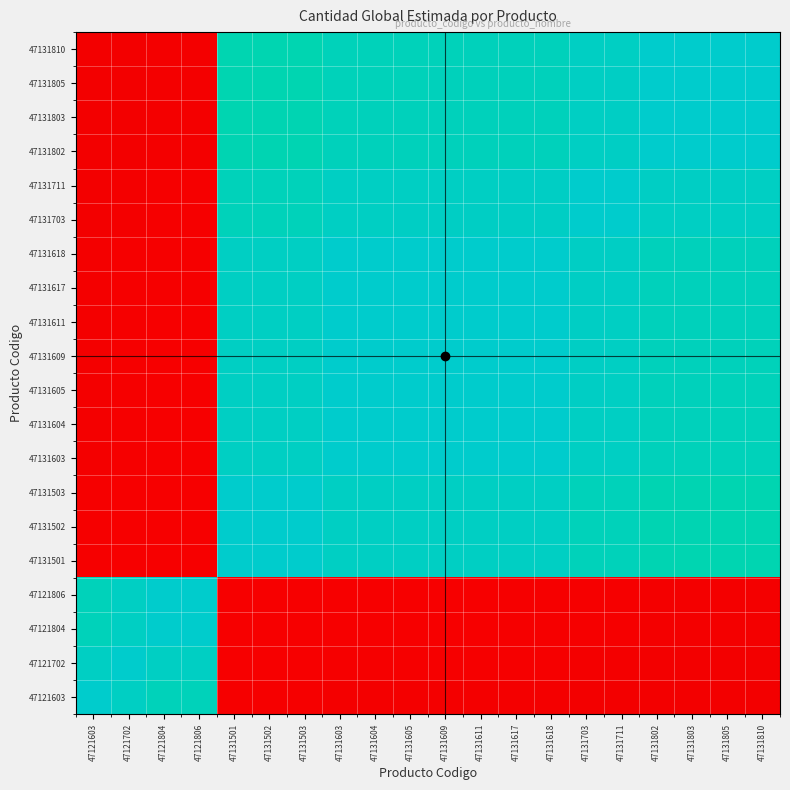

Reading right to left, list all the values displayed in this chart.

47121603: 47131810=0.1	47131805=0.1	47131803=0.1	47131802=0.1	47131711=0.1	47131703=0.1	47131618=0.1	47131617=0.1	47131611=0.1	47131609=0.1	47131605=0.1	47131604=0.1	47131603=0.1	47131503=0.1	47131502=0.1	47131501=0.1	47121806=1.0	47121804=1.0	47121702=1.0	47121603=1.0
47121702: 47131810=0.1	47131805=0.1	47131803=0.1	47131802=0.1	47131711=0.1	47131703=0.1	47131618=0.1	47131617=0.1	47131611=0.1	47131609=0.1	47131605=0.1	47131604=0.1	47131603=0.1	47131503=0.1	47131502=0.1	47131501=0.1	47121806=1.0	47121804=1.0	47121702=1.0	47121603=1.0
47121804: 47131810=0.1	47131805=0.1	47131803=0.1	47131802=0.1	47131711=0.1	47131703=0.1	47131618=0.1	47131617=0.1	47131611=0.1	47131609=0.1	47131605=0.1	47131604=0.1	47131603=0.1	47131503=0.1	47131502=0.1	47131501=0.1	47121806=1.0	47121804=1.0	47121702=1.0	47121603=1.0
47121806: 47131810=0.1	47131805=0.1	47131803=0.1	47131802=0.1	47131711=0.1	47131703=0.1	47131618=0.1	47131617=0.1	47131611=0.1	47131609=0.1	47131605=0.1	47131604=0.1	47131603=0.1	47131503=0.1	47131502=0.1	47131501=0.1	47121806=1.0	47121804=1.0	47121702=1.0	47121603=1.0
47131501: 47131810=0.9	47131805=0.9	47131803=0.9	47131802=0.9	47131711=1.0	47131703=1.0	47131618=1.0	47131617=1.0	47131611=1.0	47131609=1.0	47131605=1.0	47131604=1.0	47131603=1.0	47131503=1.0	47131502=1.0	47131501=1.0	47121806=0.1	47121804=0.1	47121702=0.1	47121603=0.1
47131502: 47131810=0.9	47131805=0.9	47131803=0.9	47131802=0.9	47131711=1.0	47131703=1.0	47131618=1.0	47131617=1.0	47131611=1.0	47131609=1.0	47131605=1.0	47131604=1.0	47131603=1.0	47131503=1.0	47131502=1.0	47131501=1.0	47121806=0.1	47121804=0.1	47121702=0.1	47121603=0.1
47131503: 47131810=0.9	47131805=0.9	47131803=0.9	47131802=0.9	47131711=1.0	47131703=1.0	47131618=1.0	47131617=1.0	47131611=1.0	47131609=1.0	47131605=1.0	47131604=1.0	47131603=1.0	47131503=1.0	47131502=1.0	47131501=1.0	47121806=0.1	47121804=0.1	47121702=0.1	47121603=0.1
47131603: 47131810=1.0	47131805=1.0	47131803=1.0	47131802=1.0	47131711=1.0	47131703=1.0	47131618=1.0	47131617=1.0	47131611=1.0	47131609=1.0	47131605=1.0	47131604=1.0	47131603=1.0	47131503=1.0	47131502=1.0	47131501=1.0	47121806=0.1	47121804=0.1	47121702=0.1	47121603=0.1
47131604: 47131810=1.0	47131805=1.0	47131803=1.0	47131802=1.0	47131711=1.0	47131703=1.0	47131618=1.0	47131617=1.0	47131611=1.0	47131609=1.0	47131605=1.0	47131604=1.0	47131603=1.0	47131503=1.0	47131502=1.0	47131501=1.0	47121806=0.1	47121804=0.1	47121702=0.1	47121603=0.1
47131605: 47131810=1.0	47131805=1.0	47131803=1.0	47131802=1.0	47131711=1.0	47131703=1.0	47131618=1.0	47131617=1.0	47131611=1.0	47131609=1.0	47131605=1.0	47131604=1.0	47131603=1.0	47131503=1.0	47131502=1.0	47131501=1.0	47121806=0.1	47121804=0.1	47121702=0.1	47121603=0.1
47131609: 47131810=1.0	47131805=1.0	47131803=1.0	47131802=1.0	47131711=1.0	47131703=1.0	47131618=1.0	47131617=1.0	47131611=1.0	47131609=1.0	47131605=1.0	47131604=1.0	47131603=1.0	47131503=1.0	47131502=1.0	47131501=1.0	47121806=0.1	47121804=0.1	47121702=0.1	47121603=0.1
47131611: 47131810=1.0	47131805=1.0	47131803=1.0	47131802=1.0	47131711=1.0	47131703=1.0	47131618=1.0	47131617=1.0	47131611=1.0	47131609=1.0	47131605=1.0	47131604=1.0	47131603=1.0	47131503=1.0	47131502=1.0	47131501=1.0	47121806=0.1	47121804=0.1	47121702=0.1	47121603=0.1
47131617: 47131810=1.0	47131805=1.0	47131803=1.0	47131802=1.0	47131711=1.0	47131703=1.0	47131618=1.0	47131617=1.0	47131611=1.0	47131609=1.0	47131605=1.0	47131604=1.0	47131603=1.0	47131503=1.0	47131502=1.0	47131501=1.0	47121806=0.1	47121804=0.1	47121702=0.1	47121603=0.1
47131618: 47131810=1.0	47131805=1.0	47131803=1.0	47131802=1.0	47131711=1.0	47131703=1.0	47131618=1.0	47131617=1.0	47131611=1.0	47131609=1.0	47131605=1.0	47131604=1.0	47131603=1.0	47131503=1.0	47131502=1.0	47131501=1.0	47121806=0.1	47121804=0.1	47121702=0.1	47121603=0.1
47131703: 47131810=1.0	47131805=1.0	47131803=1.0	47131802=1.0	47131711=1.0	47131703=1.0	47131618=1.0	47131617=1.0	47131611=1.0	47131609=1.0	47131605=1.0	47131604=1.0	47131603=1.0	47131503=1.0	47131502=1.0	47131501=1.0	47121806=0.1	47121804=0.1	47121702=0.1	47121603=0.1
47131711: 47131810=1.0	47131805=1.0	47131803=1.0	47131802=1.0	47131711=1.0	47131703=1.0	47131618=1.0	47131617=1.0	47131611=1.0	47131609=1.0	47131605=1.0	47131604=1.0	47131603=1.0	47131503=1.0	47131502=1.0	47131501=1.0	47121806=0.1	47121804=0.1	47121702=0.1	47121603=0.1
47131802: 47131810=1.0	47131805=1.0	47131803=1.0	47131802=1.0	47131711=1.0	47131703=1.0	47131618=1.0	47131617=1.0	47131611=1.0	47131609=1.0	47131605=1.0	47131604=1.0	47131603=1.0	47131503=0.9	47131502=0.9	47131501=0.9	47121806=0.1	47121804=0.1	47121702=0.1	47121603=0.1
47131803: 47131810=1.0	47131805=1.0	47131803=1.0	47131802=1.0	47131711=1.0	47131703=1.0	47131618=1.0	47131617=1.0	47131611=1.0	47131609=1.0	47131605=1.0	47131604=1.0	47131603=1.0	47131503=0.9	47131502=0.9	47131501=0.9	47121806=0.1	47121804=0.1	47121702=0.1	47121603=0.1
47131805: 47131810=1.0	47131805=1.0	47131803=1.0	47131802=1.0	47131711=1.0	47131703=1.0	47131618=1.0	47131617=1.0	47131611=1.0	47131609=1.0	47131605=1.0	47131604=1.0	47131603=1.0	47131503=0.9	47131502=0.9	47131501=0.9	47121806=0.1	47121804=0.1	47121702=0.1	47121603=0.1
47131810: 47131810=1.0	47131805=1.0	47131803=1.0	47131802=1.0	47131711=1.0	47131703=1.0	47131618=1.0	47131617=1.0	47131611=1.0	47131609=1.0	47131605=1.0	47131604=1.0	47131603=1.0	47131503=0.9	47131502=0.9	47131501=0.9	47121806=0.1	47121804=0.1	47121702=0.1	47121603=0.1